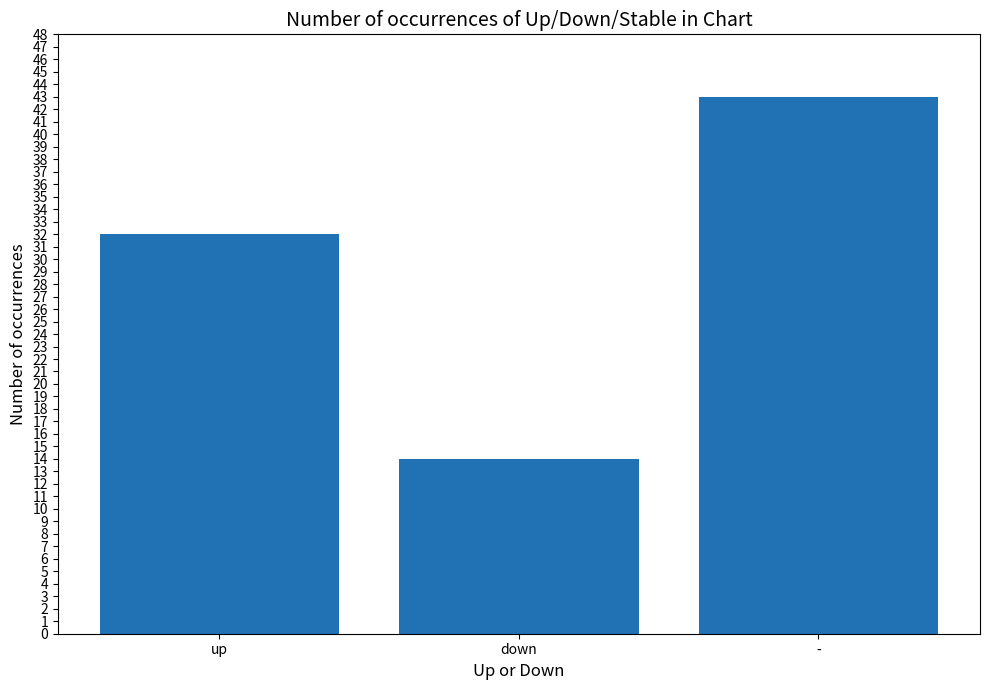

Rank the categories by value from lowest to highest.

down, up, -